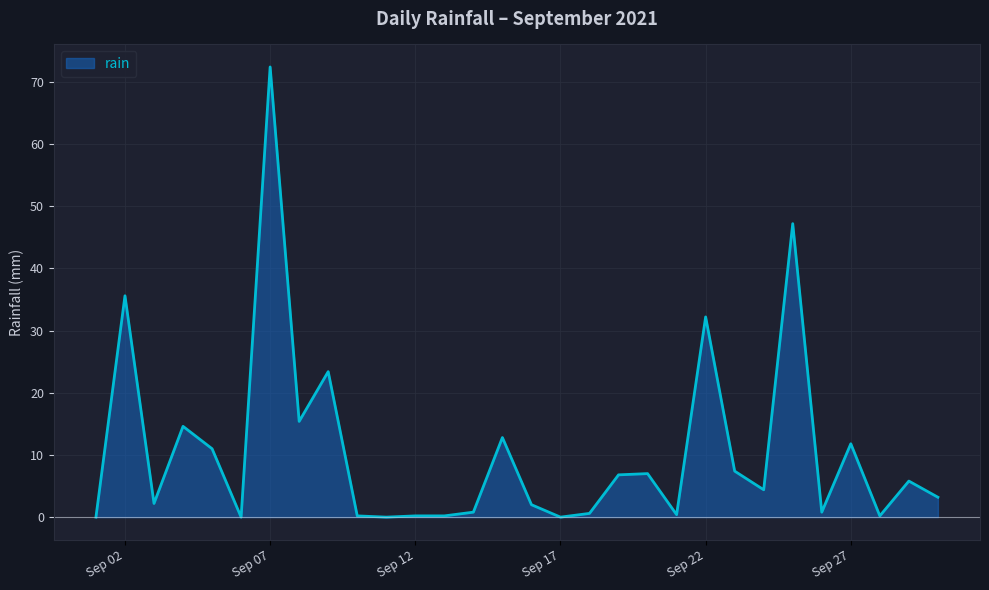

True or false: there are more than 1 points higher than both neighbors.

True